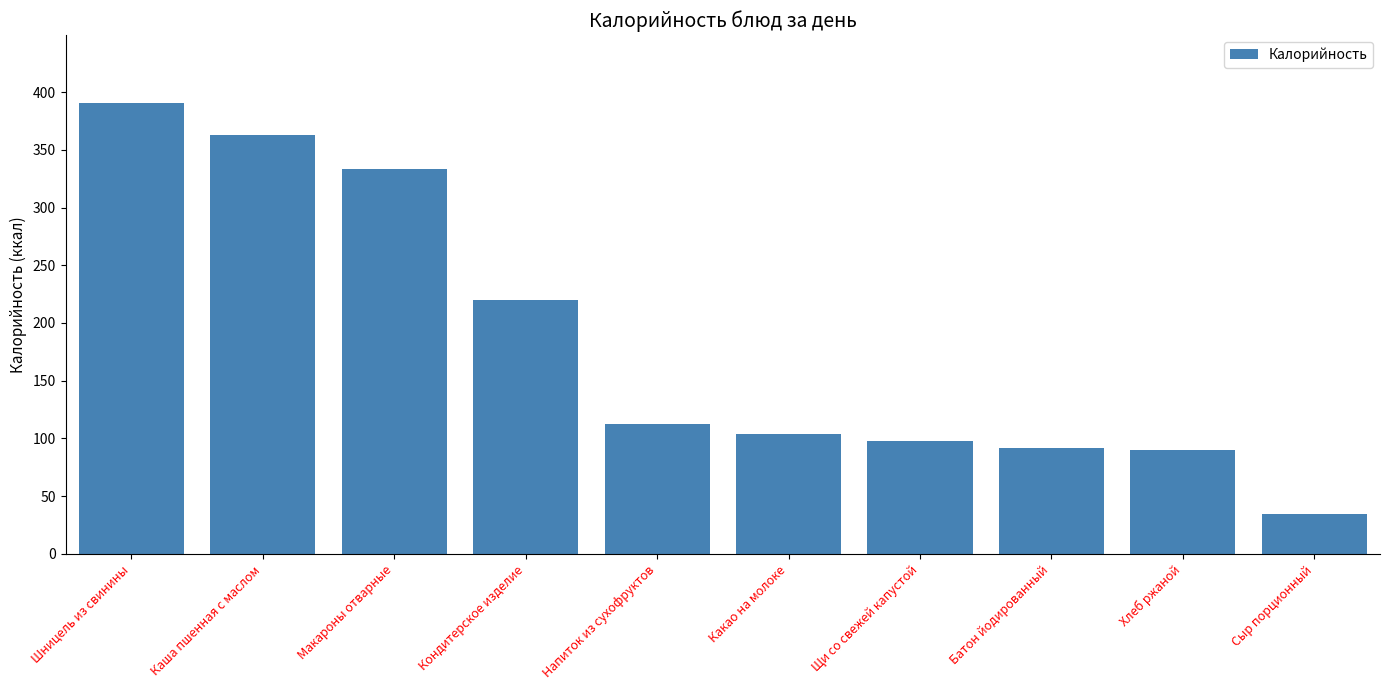

Is it true that the value at Какао на молоке is 103.9?

True